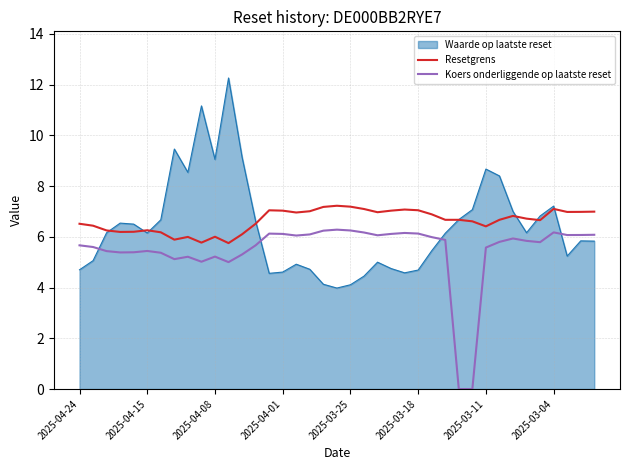

How many lines are shown in the chart?

3